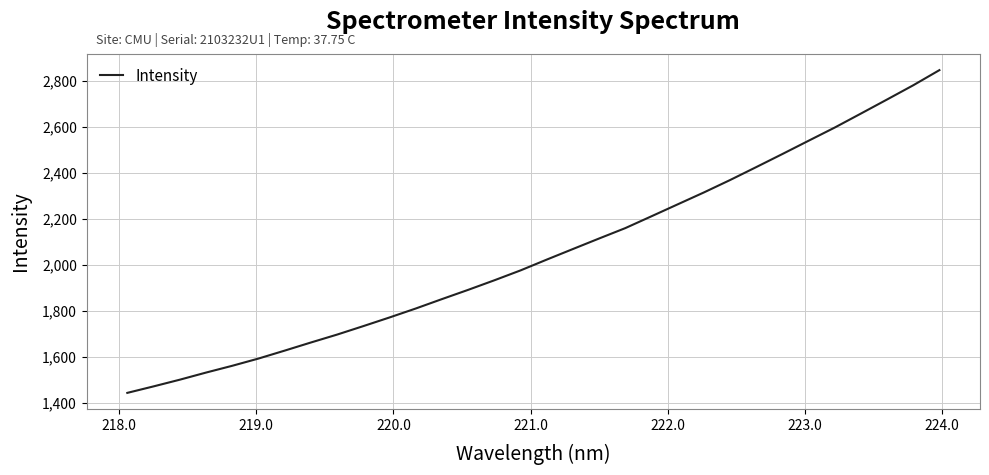

What is the difference between the maximum and minimum values?

1403.6